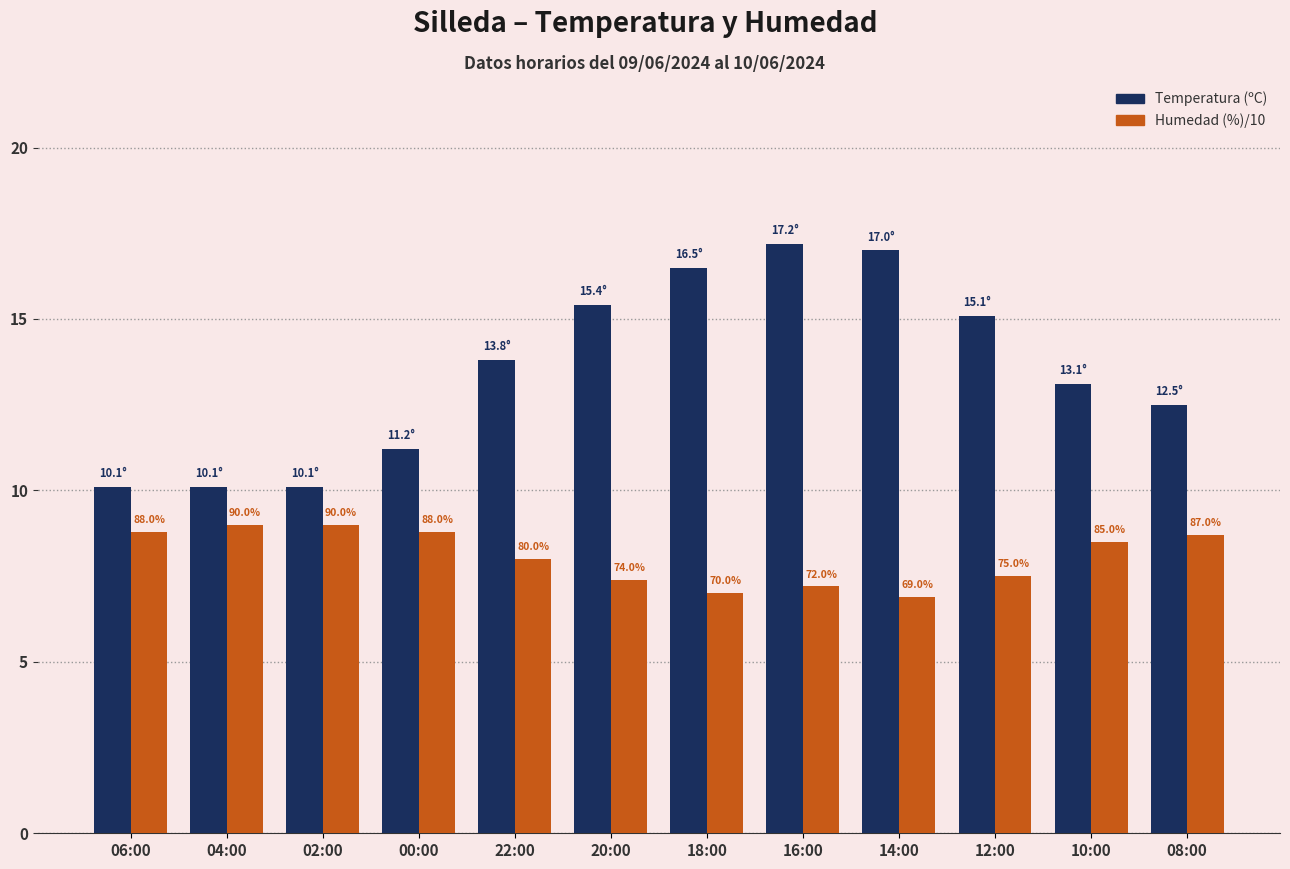

What are all the series names shown in the legend?

Temperatura (ºC), Humedad (%)/10